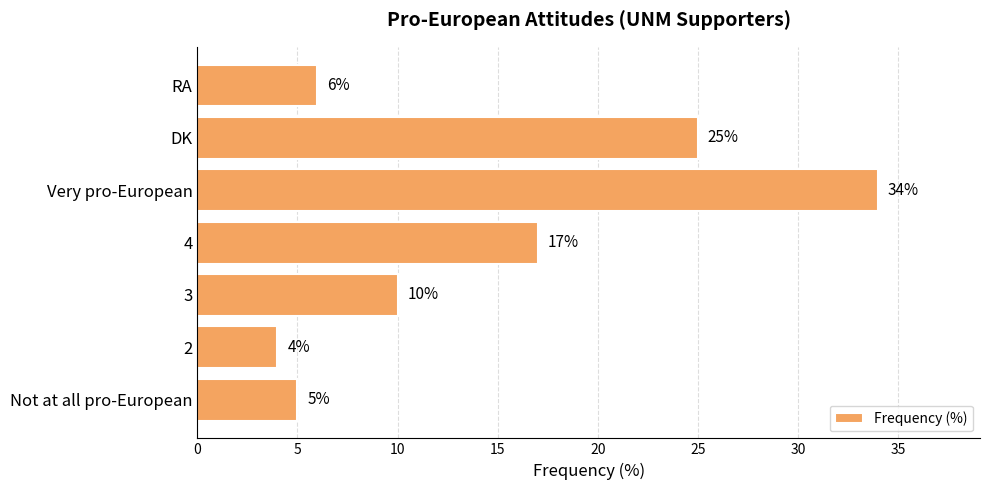

What is the average value?

14